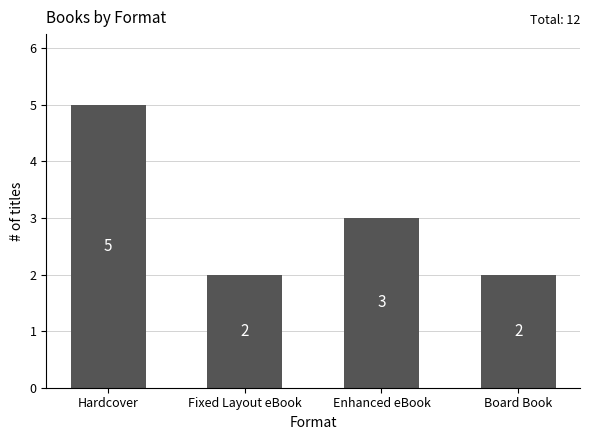

What is the average value?

3